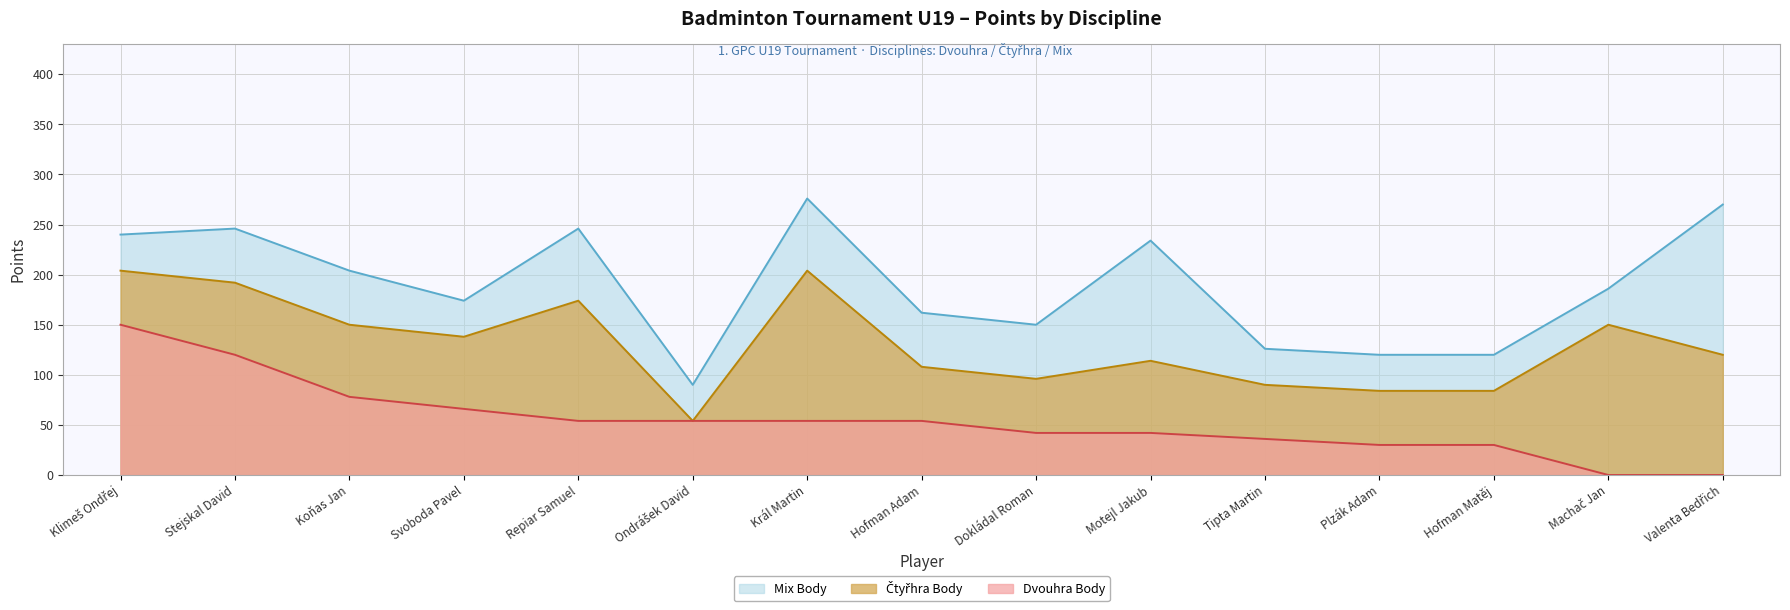

At which category is the sum across all series the highest?

Král Martin